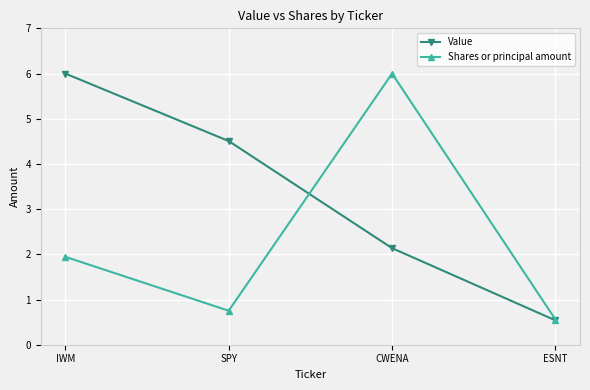

How many lines are shown in the chart?

2